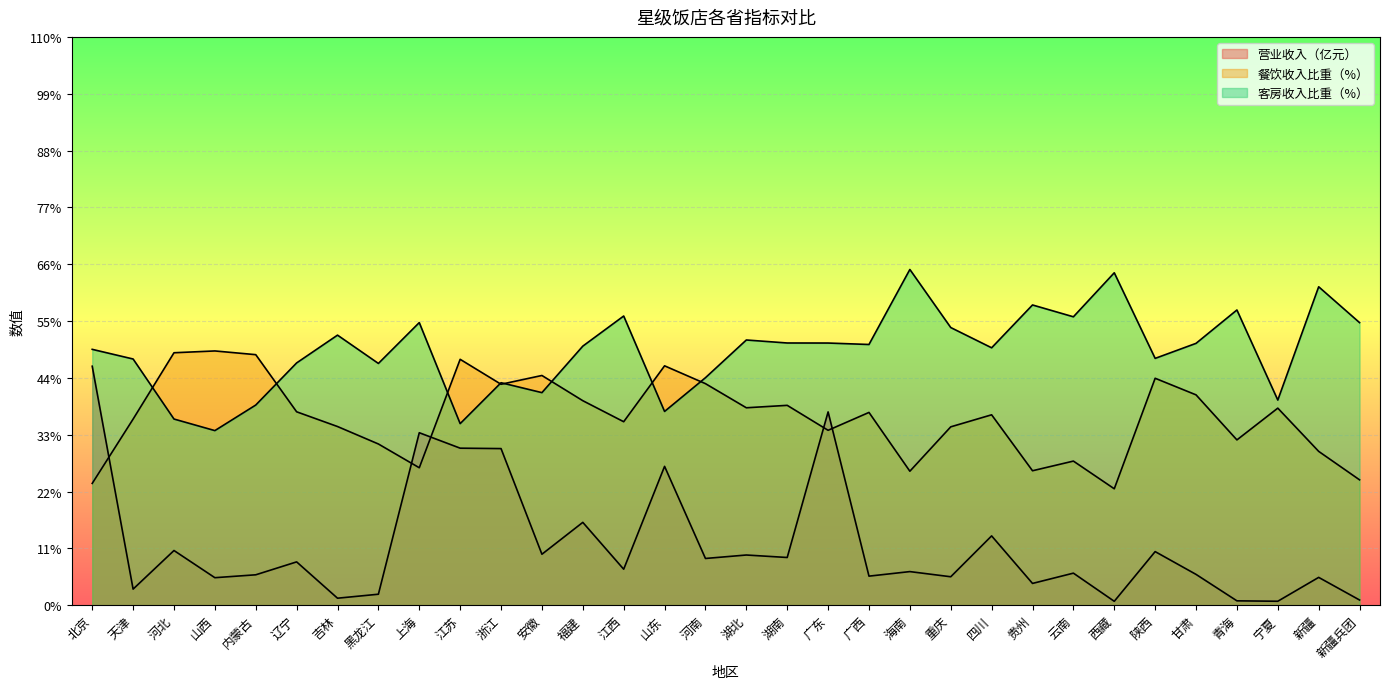

List the series in order of their overall mean, highest first.

客房收入比重（%）, 餐饮收入比重（%）, 营业收入（亿元）